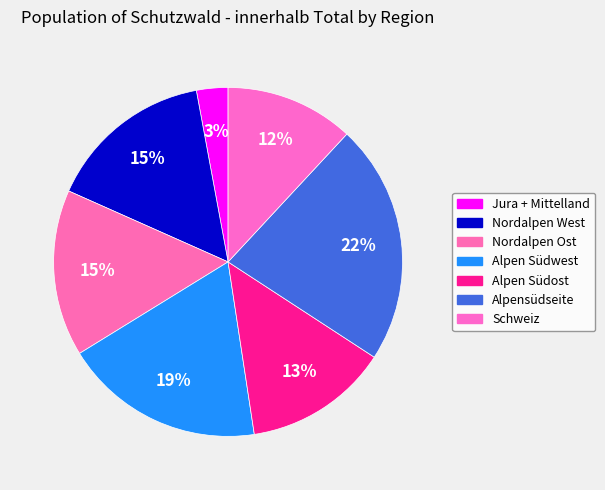

How many segments does this pie chart have?

7